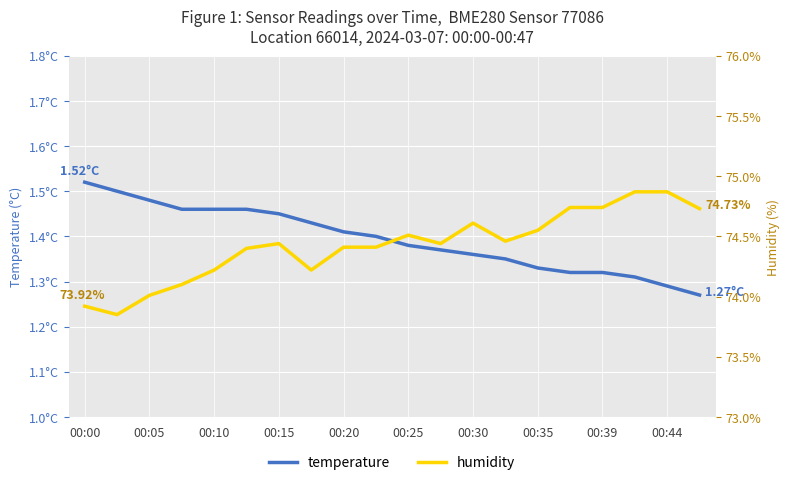

True or false: humidity has more than 0 points higher than both neighbors.

True